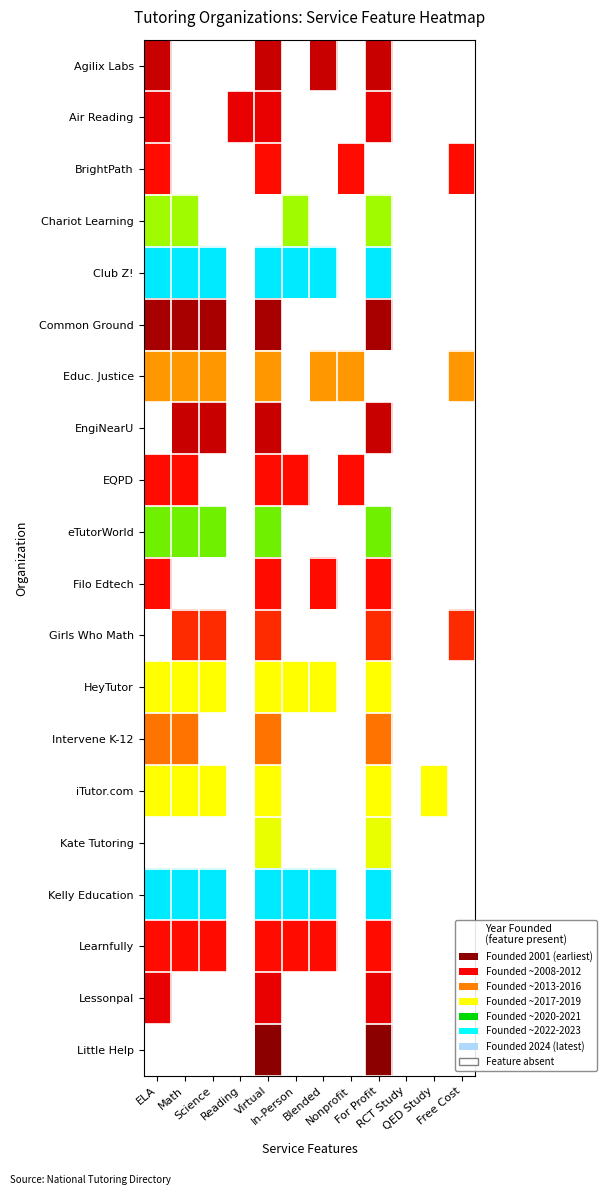

Reading left to right, list all the values displayed in this chart.

Agilix Labs: ELA=0.9	Math=0.0	Science=0.0	Reading=0.0	Virtual=0.9	In-Person=0.0	Blended=0.9	Nonprofit=0.0	For Profit=0.9	RCT Study=0.0	QED Study=0.0	Free Cost=0.0
Air Reading: ELA=0.9	Math=0.0	Science=0.0	Reading=0.9	Virtual=0.9	In-Person=0.0	Blended=0.0	Nonprofit=0.0	For Profit=0.9	RCT Study=0.0	QED Study=0.0	Free Cost=0.0
BrightPath: ELA=0.9	Math=0.0	Science=0.0	Reading=0.0	Virtual=0.9	In-Person=0.0	Blended=0.0	Nonprofit=0.9	For Profit=0.0	RCT Study=0.0	QED Study=0.0	Free Cost=0.9
Chariot Learning: ELA=0.5	Math=0.5	Science=0.0	Reading=0.0	Virtual=0.0	In-Person=0.5	Blended=0.0	Nonprofit=0.0	For Profit=0.5	RCT Study=0.0	QED Study=0.0	Free Cost=0.0
Club Z!: ELA=0.3	Math=0.3	Science=0.3	Reading=0.0	Virtual=0.3	In-Person=0.3	Blended=0.3	Nonprofit=0.0	For Profit=0.3	RCT Study=0.0	QED Study=0.0	Free Cost=0.0
Common Ground: ELA=1.0	Math=1.0	Science=1.0	Reading=0.0	Virtual=1.0	In-Person=0.0	Blended=0.0	Nonprofit=0.0	For Profit=1.0	RCT Study=0.0	QED Study=0.0	Free Cost=0.0
Educ. Justice: ELA=0.8	Math=0.8	Science=0.8	Reading=0.0	Virtual=0.8	In-Person=0.0	Blended=0.8	Nonprofit=0.8	For Profit=0.0	RCT Study=0.0	QED Study=0.0	Free Cost=0.8
EngiNearU: ELA=0.0	Math=0.9	Science=0.9	Reading=0.0	Virtual=0.9	In-Person=0.0	Blended=0.0	Nonprofit=0.0	For Profit=0.9	RCT Study=0.0	QED Study=0.0	Free Cost=0.0
EQPD: ELA=0.9	Math=0.9	Science=0.0	Reading=0.0	Virtual=0.9	In-Person=0.9	Blended=0.0	Nonprofit=0.9	For Profit=0.0	RCT Study=0.0	QED Study=0.0	Free Cost=0.0
eTutorWorld: ELA=0.5	Math=0.5	Science=0.5	Reading=0.0	Virtual=0.5	In-Person=0.0	Blended=0.0	Nonprofit=0.0	For Profit=0.5	RCT Study=0.0	QED Study=0.0	Free Cost=0.0
Filo Edtech: ELA=0.9	Math=0.0	Science=0.0	Reading=0.0	Virtual=0.9	In-Person=0.0	Blended=0.9	Nonprofit=0.0	For Profit=0.9	RCT Study=0.0	QED Study=0.0	Free Cost=0.0
Girls Who Math: ELA=0.0	Math=0.8	Science=0.8	Reading=0.0	Virtual=0.8	In-Person=0.0	Blended=0.0	Nonprofit=0.0	For Profit=0.8	RCT Study=0.0	QED Study=0.0	Free Cost=0.8
HeyTutor: ELA=0.7	Math=0.7	Science=0.7	Reading=0.0	Virtual=0.7	In-Person=0.7	Blended=0.7	Nonprofit=0.0	For Profit=0.7	RCT Study=0.0	QED Study=0.0	Free Cost=0.0
Intervene K-12: ELA=0.8	Math=0.8	Science=0.0	Reading=0.0	Virtual=0.8	In-Person=0.0	Blended=0.0	Nonprofit=0.0	For Profit=0.8	RCT Study=0.0	QED Study=0.0	Free Cost=0.0
iTutor.com: ELA=0.7	Math=0.7	Science=0.7	Reading=0.0	Virtual=0.7	In-Person=0.0	Blended=0.0	Nonprofit=0.0	For Profit=0.7	RCT Study=0.0	QED Study=0.7	Free Cost=0.0
Kate Tutoring: ELA=0.0	Math=0.0	Science=0.0	Reading=0.0	Virtual=0.6	In-Person=0.0	Blended=0.0	Nonprofit=0.0	For Profit=0.6	RCT Study=0.0	QED Study=0.0	Free Cost=0.0
Kelly Education: ELA=0.3	Math=0.3	Science=0.3	Reading=0.0	Virtual=0.3	In-Person=0.3	Blended=0.3	Nonprofit=0.0	For Profit=0.3	RCT Study=0.0	QED Study=0.0	Free Cost=0.0
Learnfully: ELA=0.9	Math=0.9	Science=0.9	Reading=0.0	Virtual=0.9	In-Person=0.9	Blended=0.9	Nonprofit=0.0	For Profit=0.9	RCT Study=0.0	QED Study=0.0	Free Cost=0.0
Lessonpal: ELA=0.9	Math=0.0	Science=0.0	Reading=0.0	Virtual=0.9	In-Person=0.0	Blended=0.0	Nonprofit=0.0	For Profit=0.9	RCT Study=0.0	QED Study=0.0	Free Cost=0.0
Little Help: ELA=0.0	Math=0.0	Science=0.0	Reading=0.0	Virtual=1.0	In-Person=0.0	Blended=0.0	Nonprofit=0.0	For Profit=1.0	RCT Study=0.0	QED Study=0.0	Free Cost=0.0